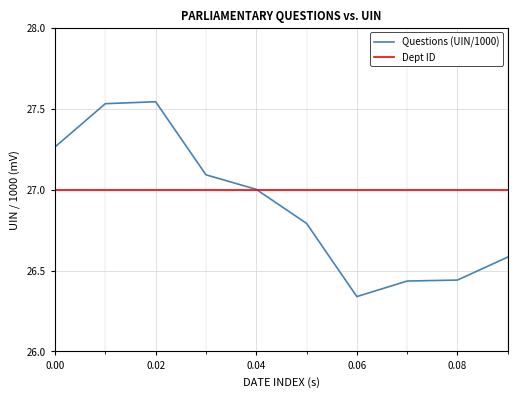

Which series has the largest total across all categories?

Dept ID